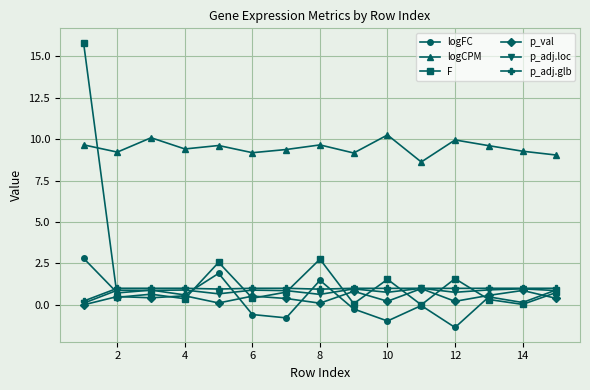

Which series has the widest spread of values?

F